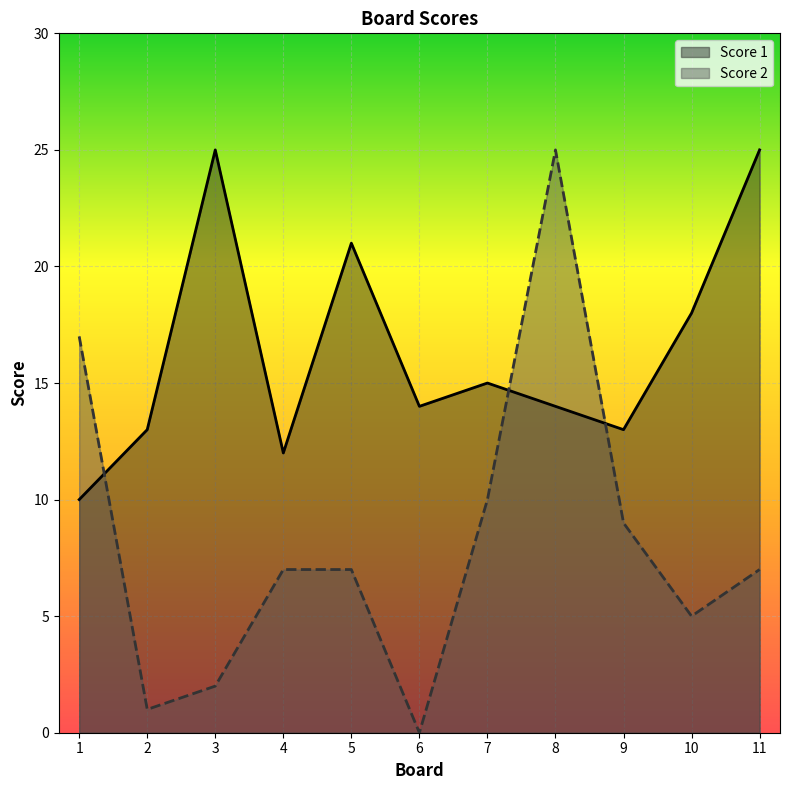

At which category does Score 2 reach its first local peak?

8